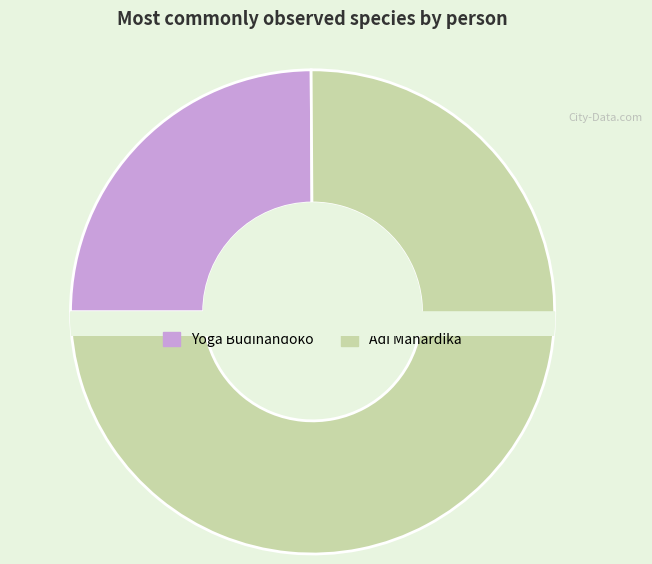

Which category has the biggest portion of the pie?

Adi Mahardika